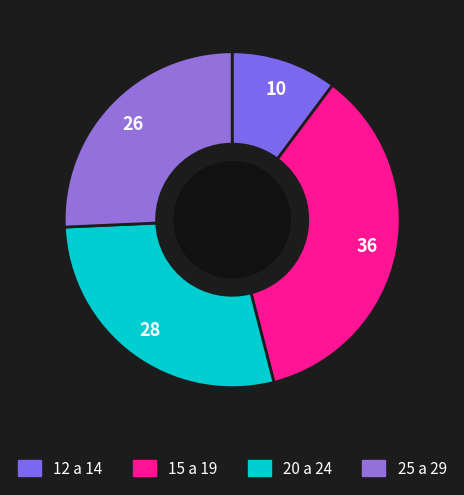

Approximately how many times larger is the value at 25 a 29 compared to 15 a 19?

0.7